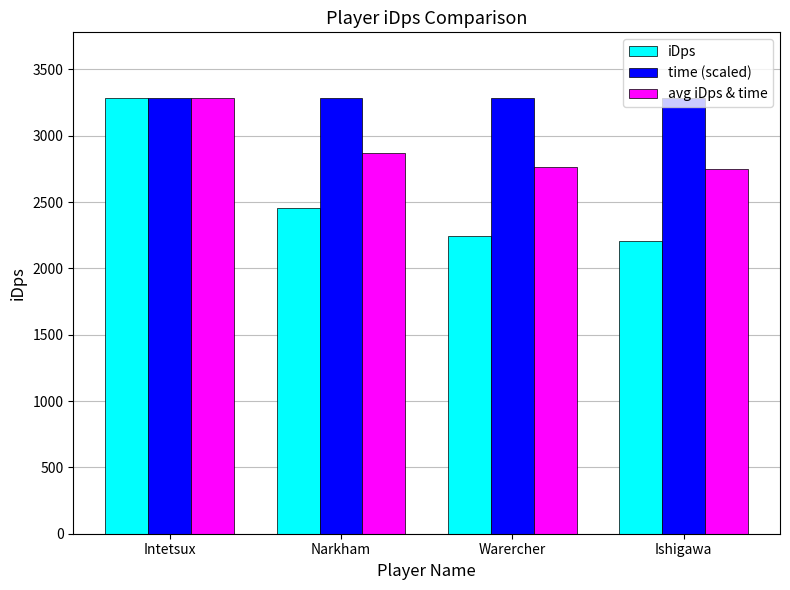

Reading left to right, list all the values displayed in this chart.

iDps: Intetsux=3286.7	Narkham=2453.1	Warercher=2243.0	Ishigawa=2206.7
time (scaled): Intetsux=3286.7	Narkham=3286.7	Warercher=3286.7	Ishigawa=3286.7
avg iDps & time: Intetsux=3286.7	Narkham=2869.9	Warercher=2764.8	Ishigawa=2746.7